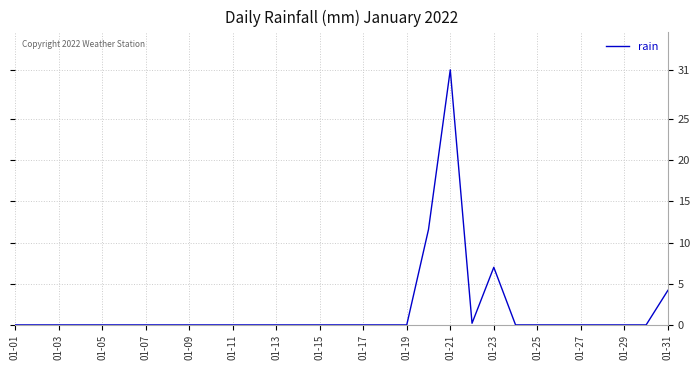

Reading right to left, extract all data points from this chart.

4.2	0.0	0.0	0.0	0.0	0.0	0.0	0.0	7.0	0.2	31.0	11.6	0.0	0.0	0.0	0.0	0.0	0.0	0.0	0.0	0.0	0.0	0.0	0.0	0.0	0.0	0.0	0.0	0.0	0.0	0.0